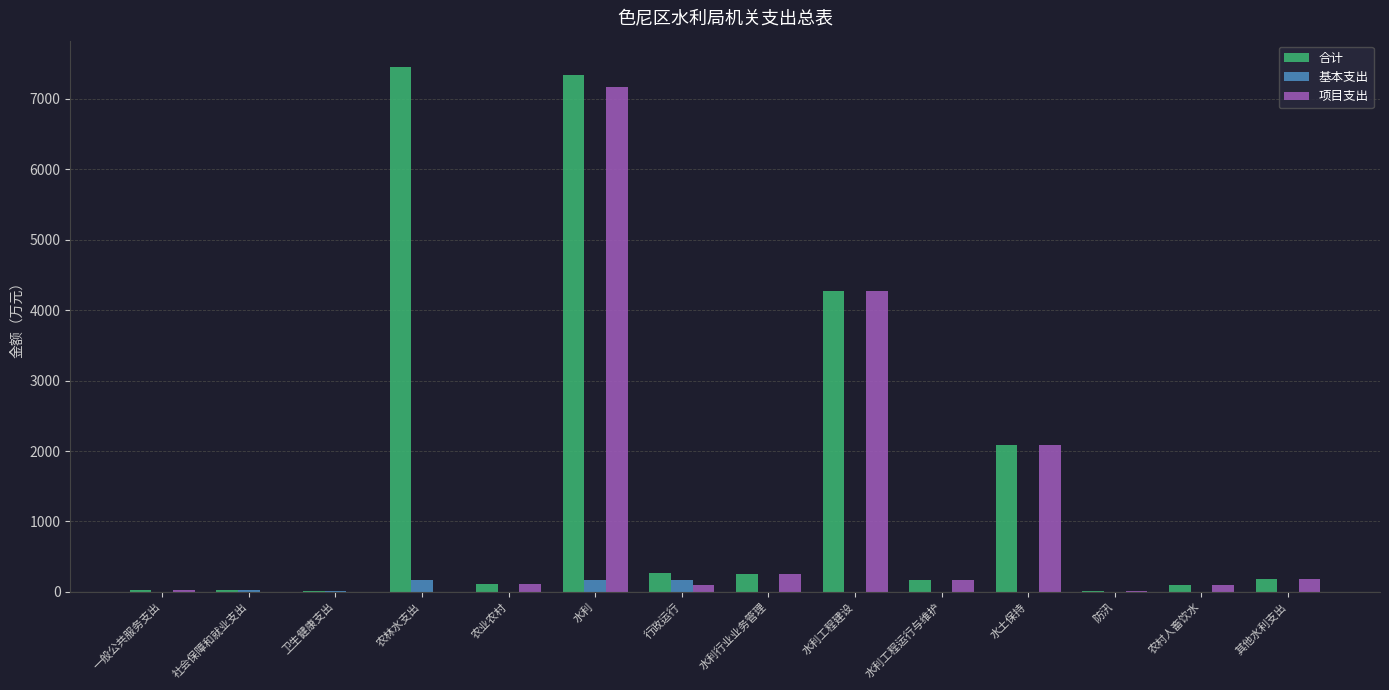

Read the 项目支出 value at 其他水利支出.

184.2